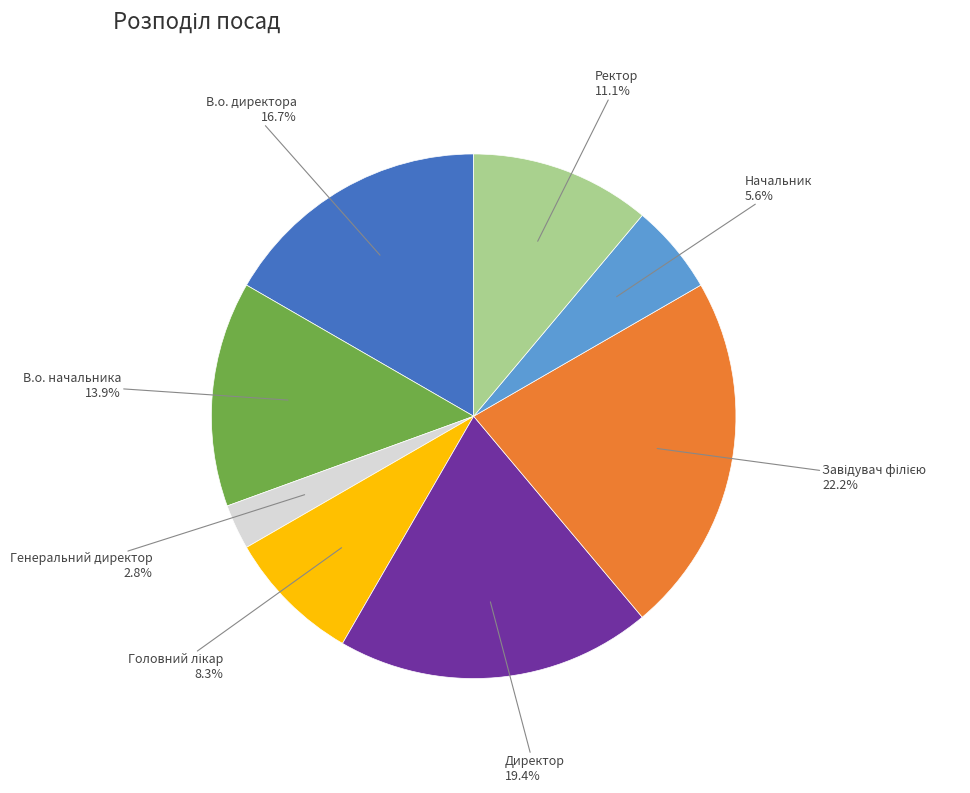

Count the number of slices in the pie.

8